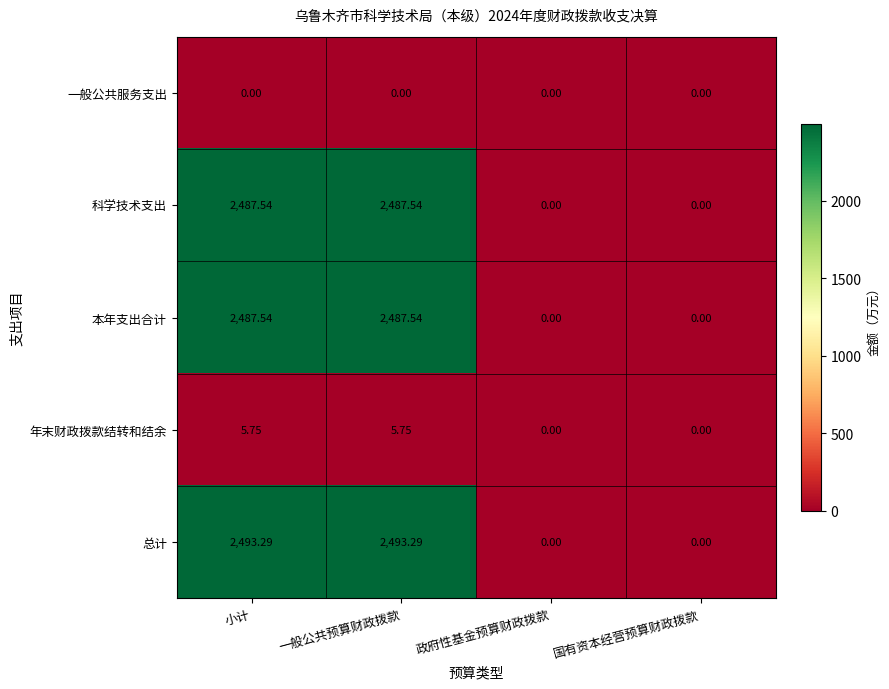

Which series has the largest total across all categories?

总计